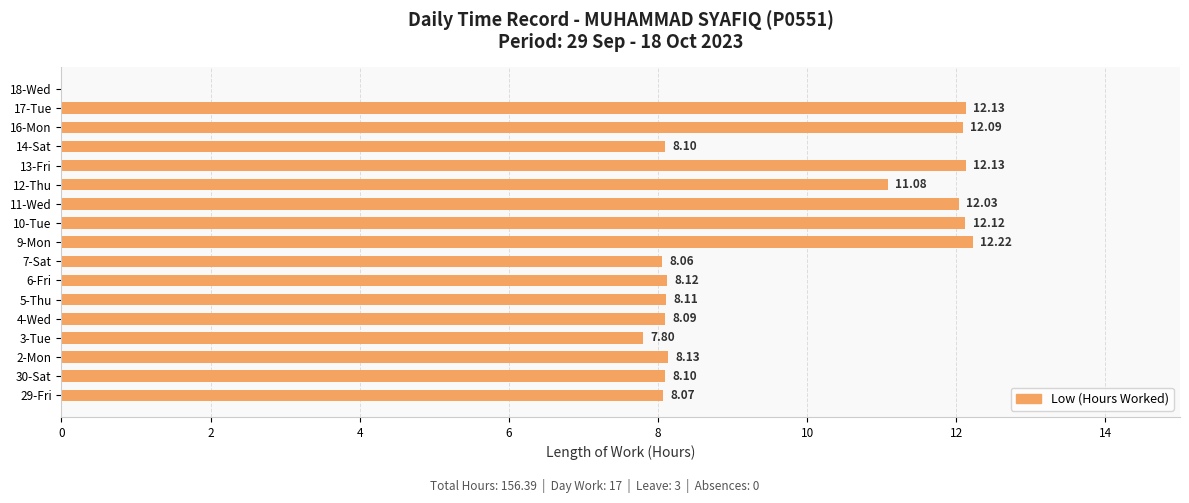

Which label corresponds to the largest value in the chart?

9-Mon